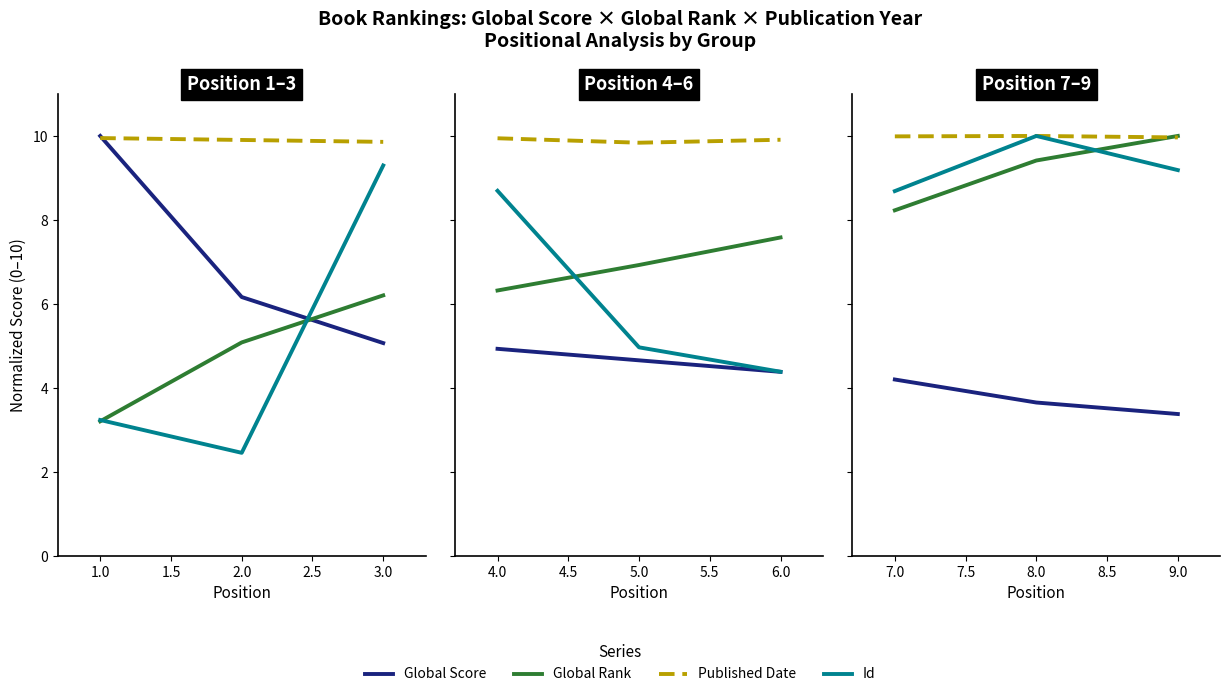

What are all the series names shown in the legend?

Global Score, Global Rank, Published Date, Id